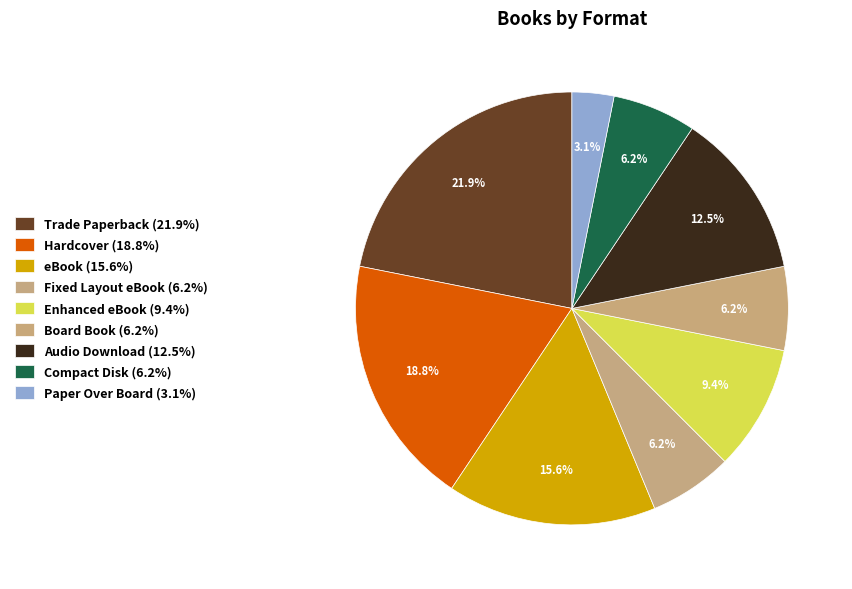

How many slices are in this pie chart?

9